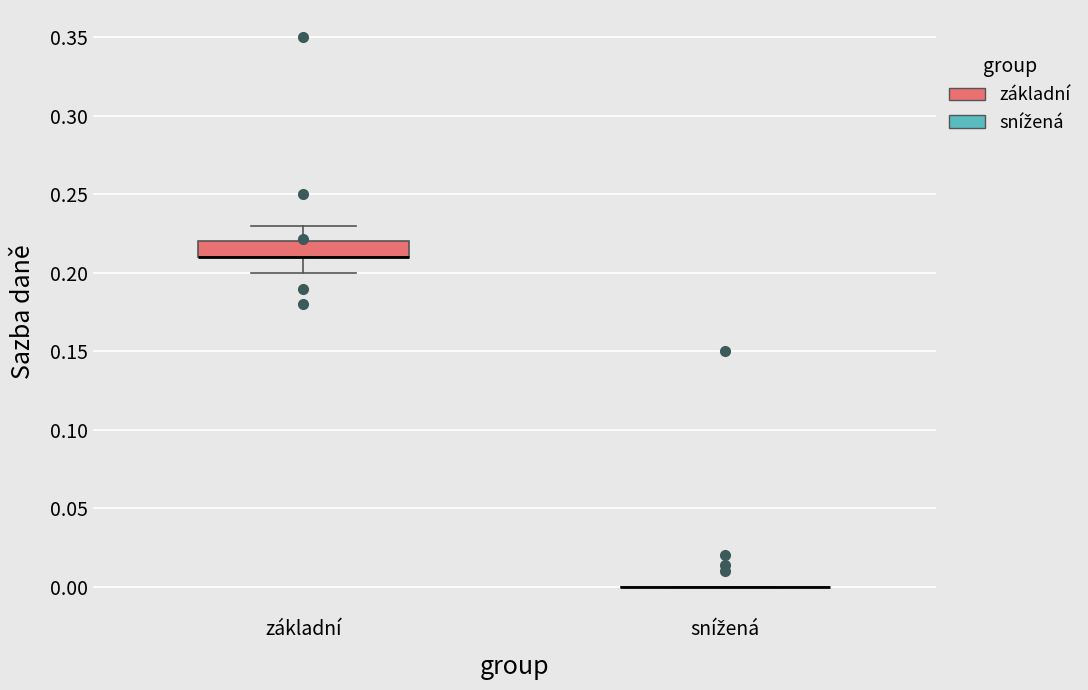

Reading left to right, transcribe this box plot: for each box, give where its median line is, the range the box spans, and where its two whiskers end, as read against the y-axis. The values are not printed on the chart, so give them approximately, as read against the axis.

základní: median 0.21 (drawn on the box's lower edge), box 0.21 to 0.22, whiskers 0.20 to 0.23
snížená: box collapsed to a line at 0.00, whiskers 0.00 to 0.00